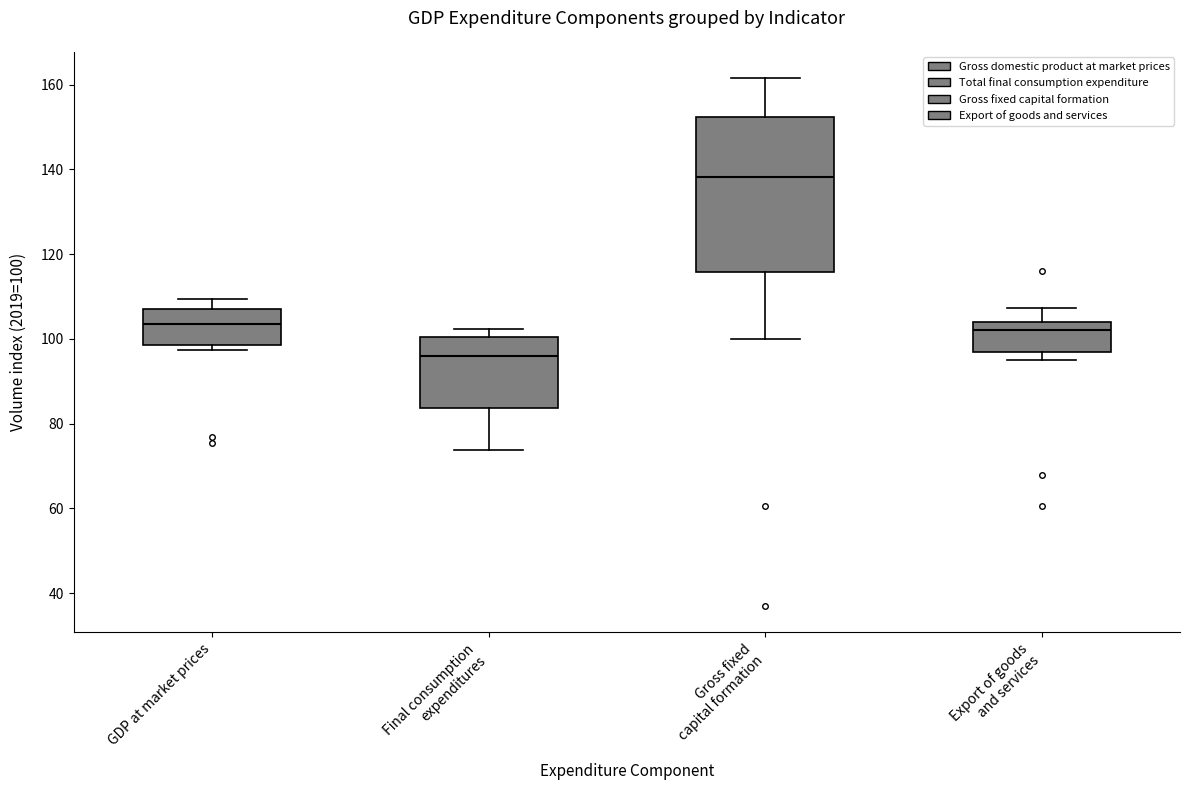

Where is the lower edge of the box for GDP at market prices on the y-axis? The values are not printed on the chart, so give them approximately, as read against the axis.

98